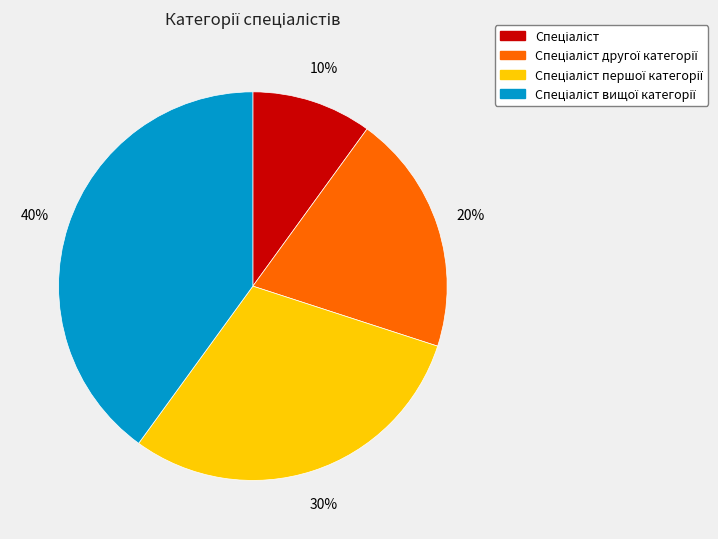

To the nearest percent, what is the difference between the largest and smallest slice percentages?

30%